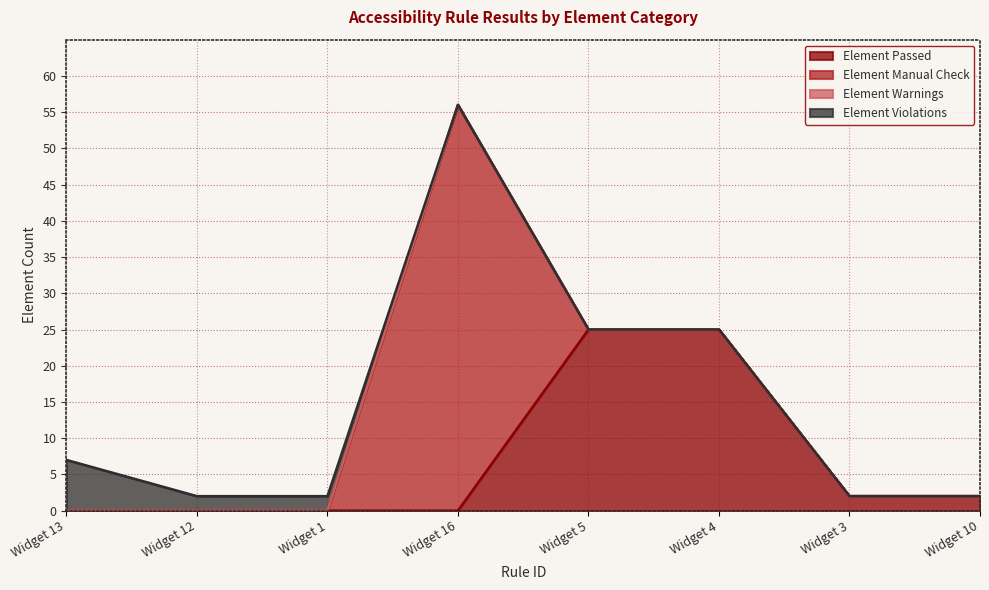

What is the spread (max minus min) of values at Widget 3?

2